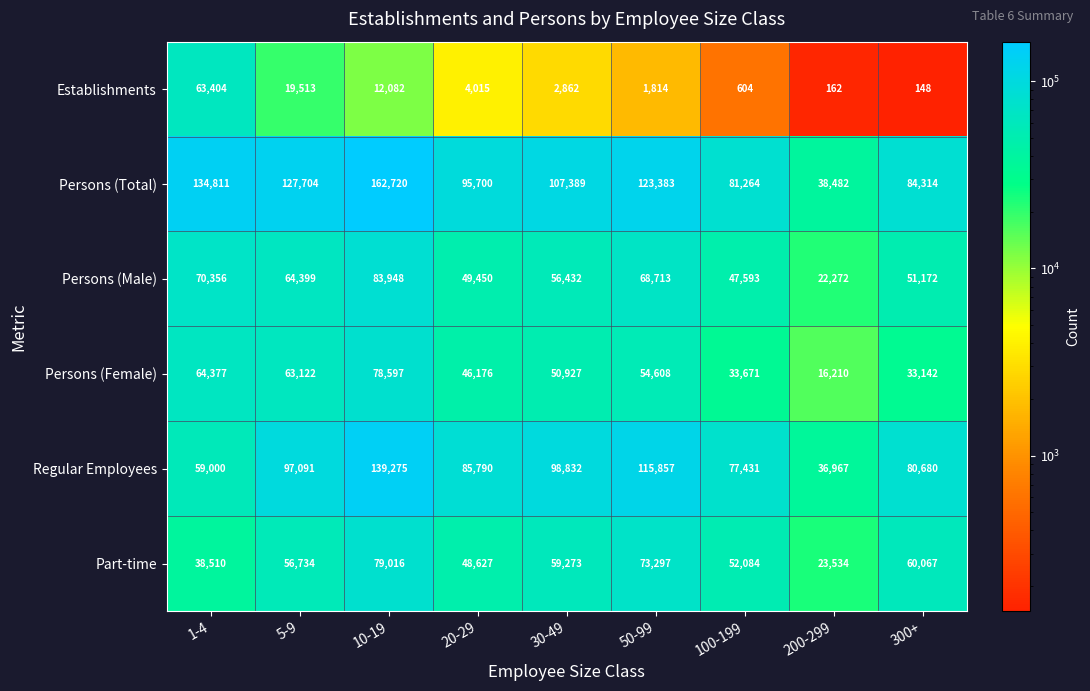

At which category is the sum across all series the highest?

10-19